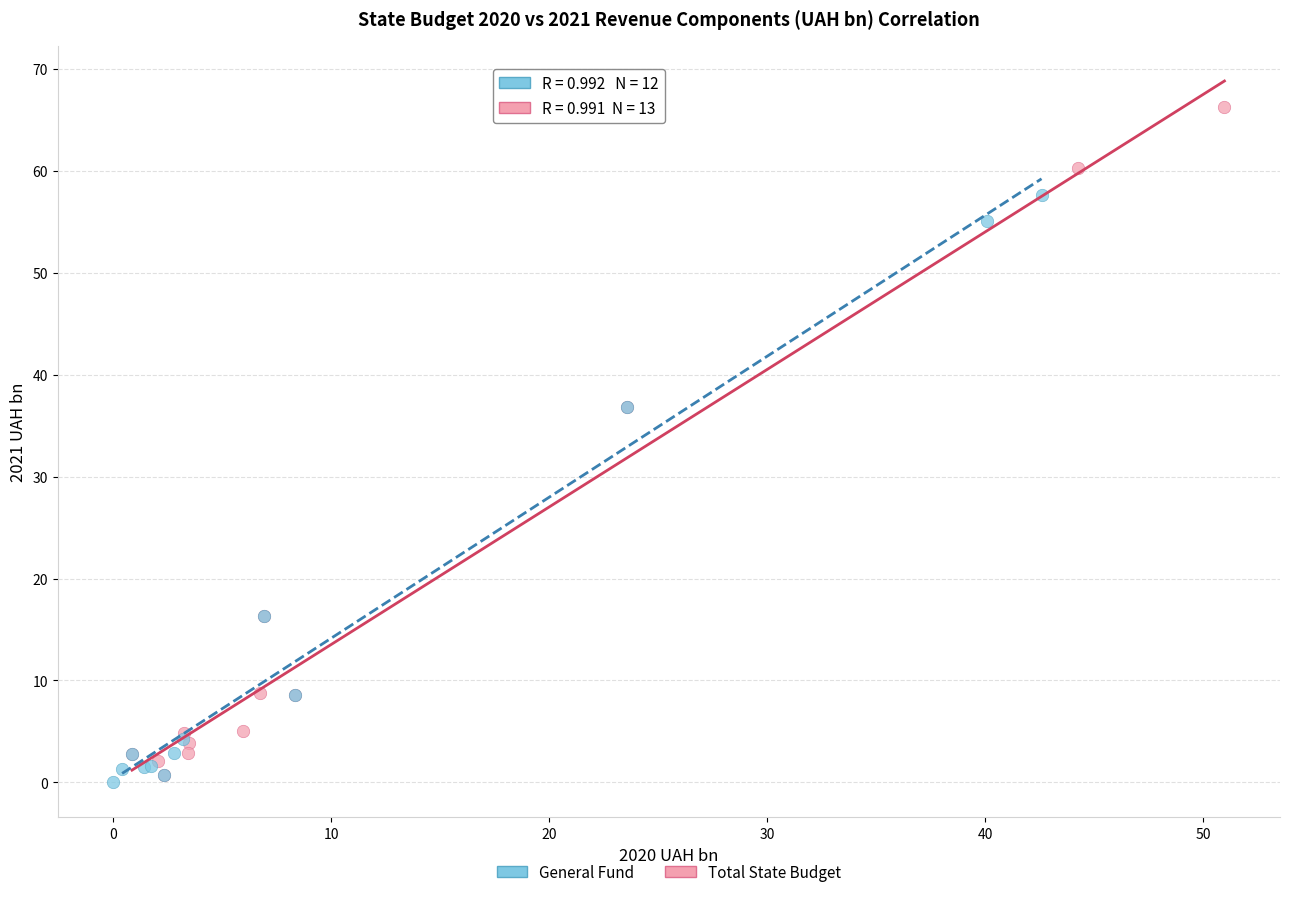

Which series contains the highest Y value?

Total State Budget